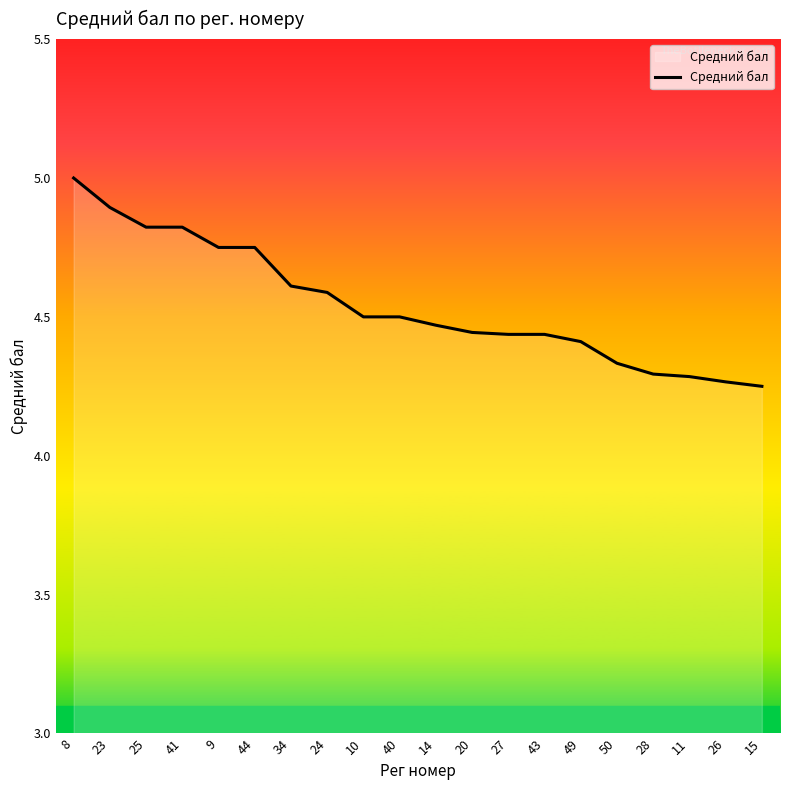

What is the change in value from 44 to 43?

-0.3